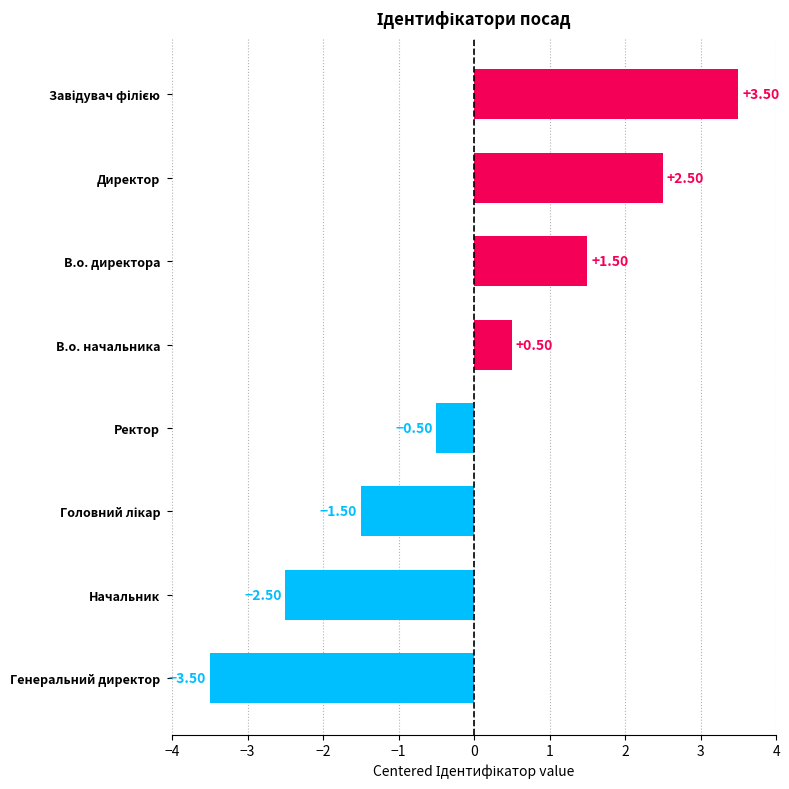

Between Начальник and В.о. директора, which is larger?

В.о. директора